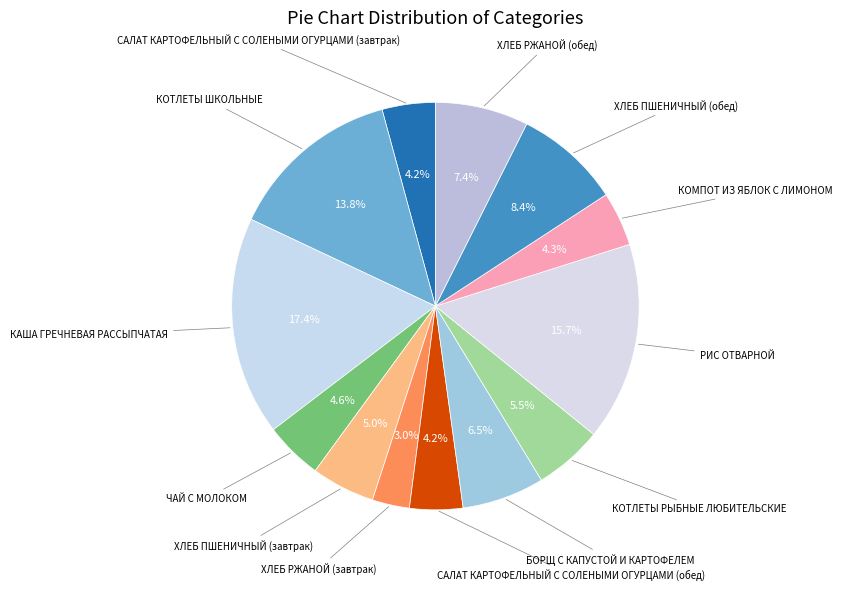

Does КАША ГРЕЧНЕВАЯ РАССЫПЧАТАЯ represent more than half of the total?

No